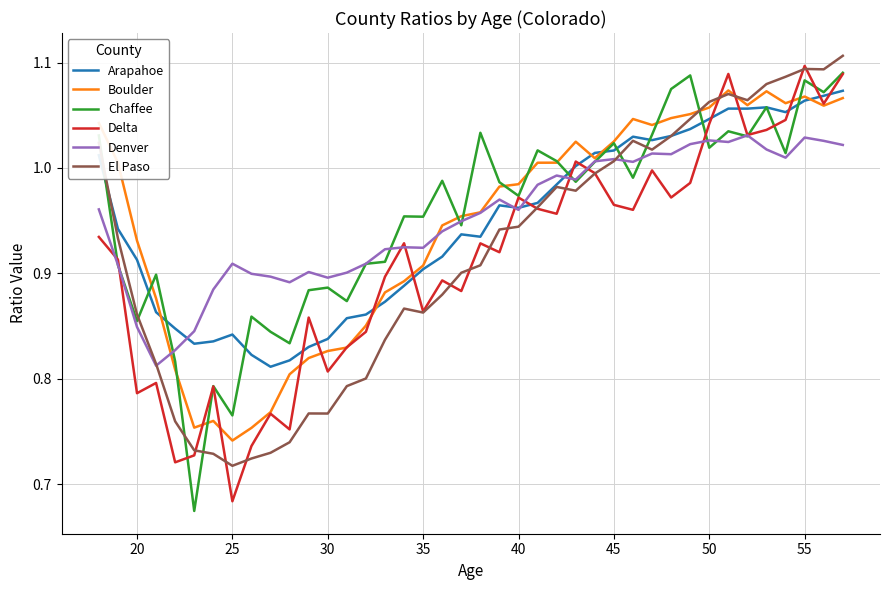

What are all the series names shown in the legend?

Arapahoe, Boulder, Chaffee, Delta, Denver, El Paso